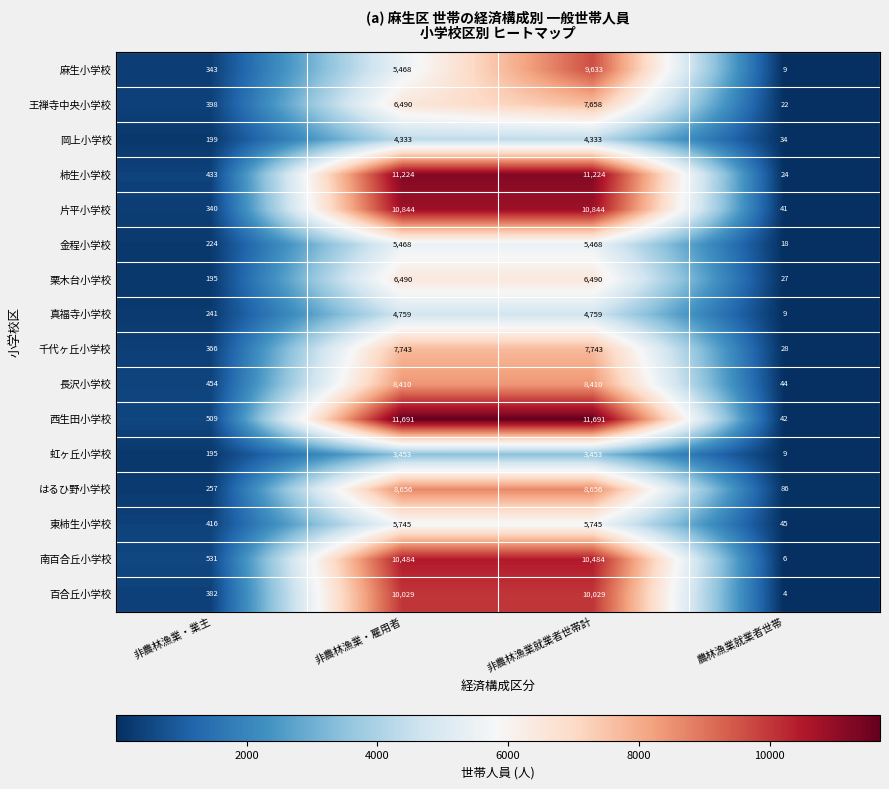

List the series in order of their peak value, lowest first.

虹ヶ丘小学校, 岡上小学校, 真福寺小学校, 金程小学校, 東柿生小学校, 栗木台小学校, 王禅寺中央小学校, 千代ヶ丘小学校, 長沢小学校, はるひ野小学校, 麻生小学校, 百合丘小学校, 南百合丘小学校, 片平小学校, 柿生小学校, 西生田小学校